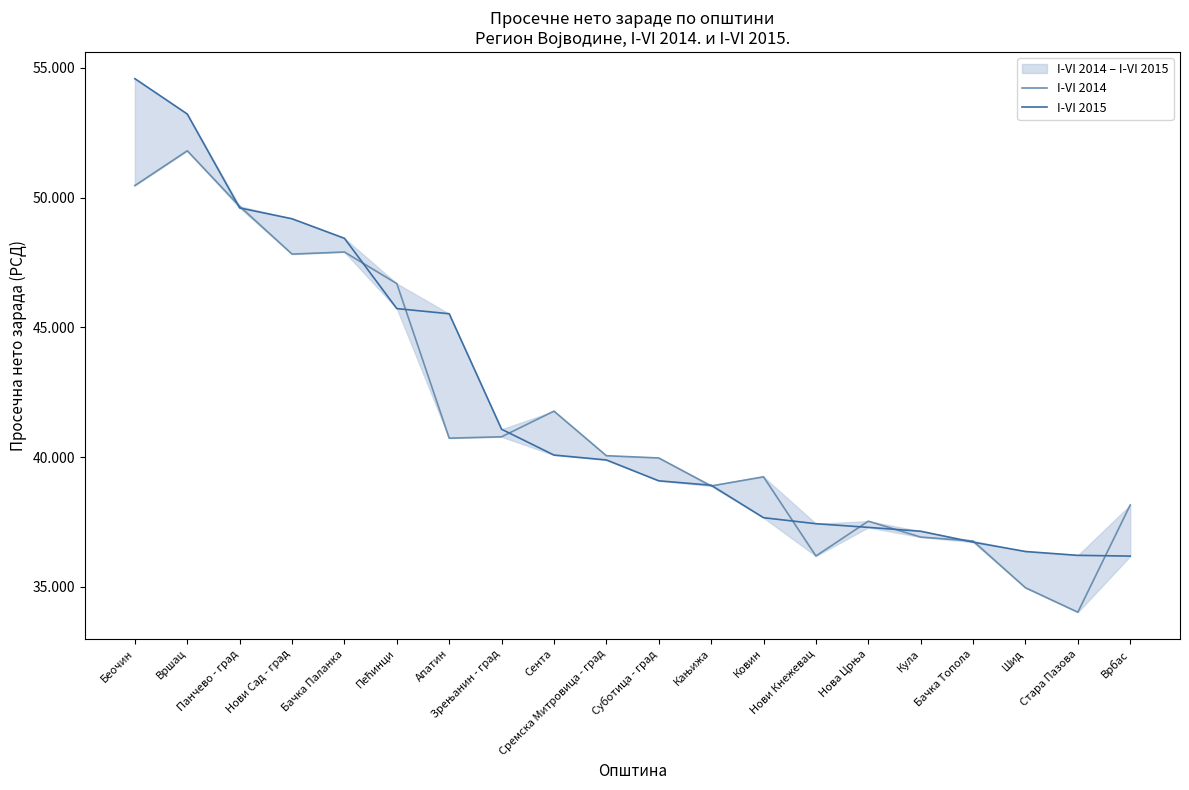

How many data points in I-VI 2014 are above 40055?

9